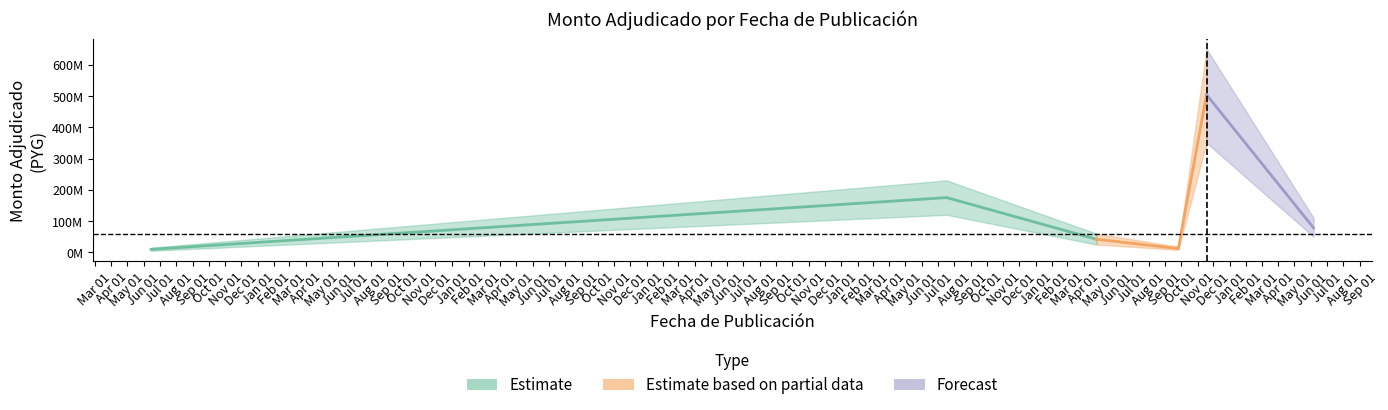

What is the sum of all values?

820406500